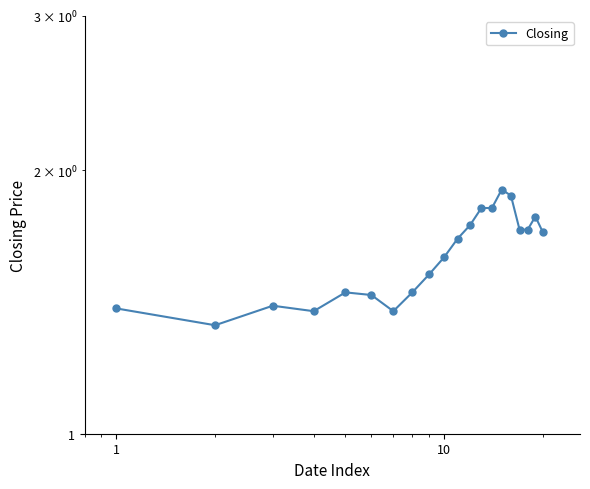

How many categories are shown in the chart?

20